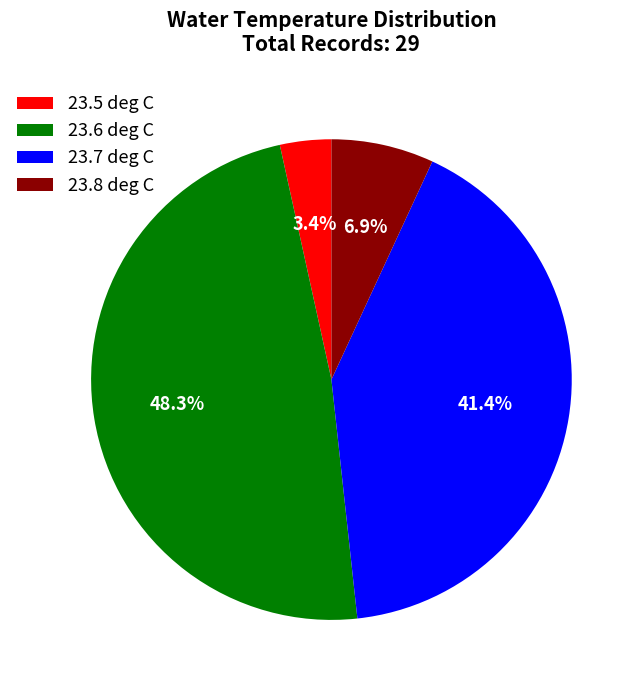

What is the smallest slice in the pie chart?

23.5 deg C